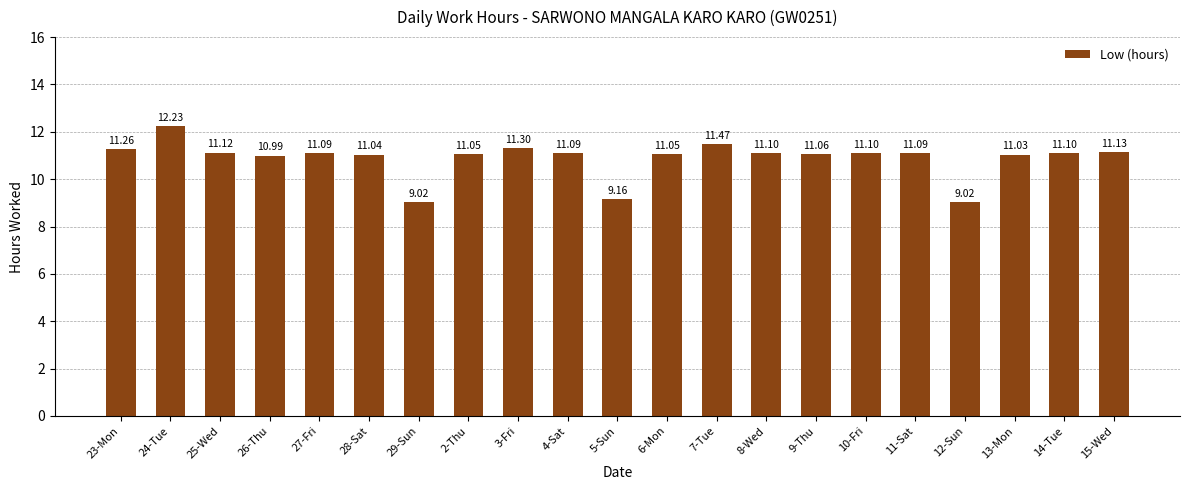

What is the ratio of the value at 10-Fri to the value at 2-Thu?

1.0